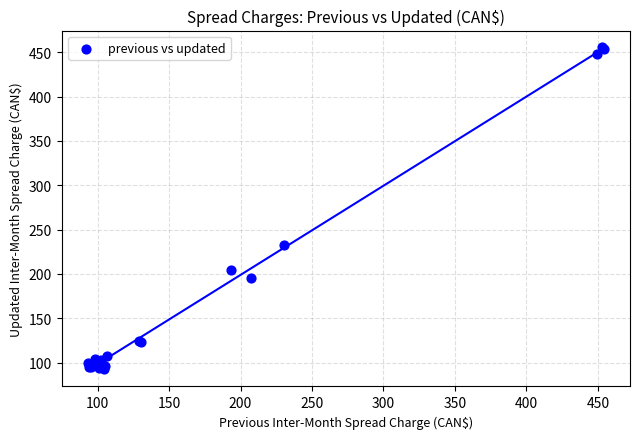

What Y value in the scatter plot is closest to 274?

232.5